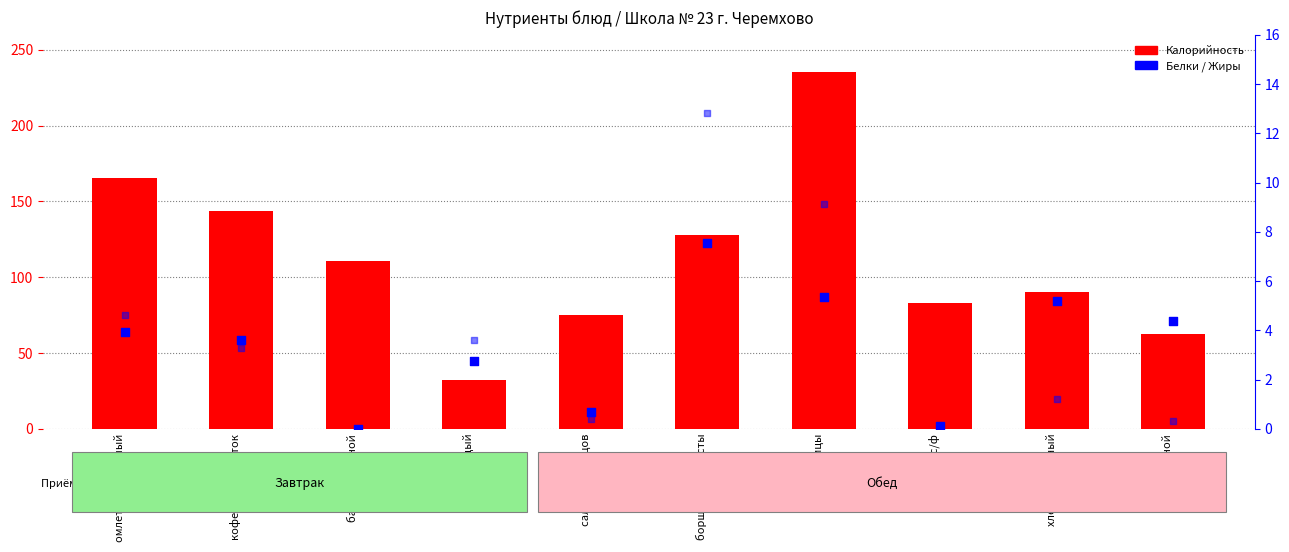

Which series has the widest spread of Y values?

Калорийность